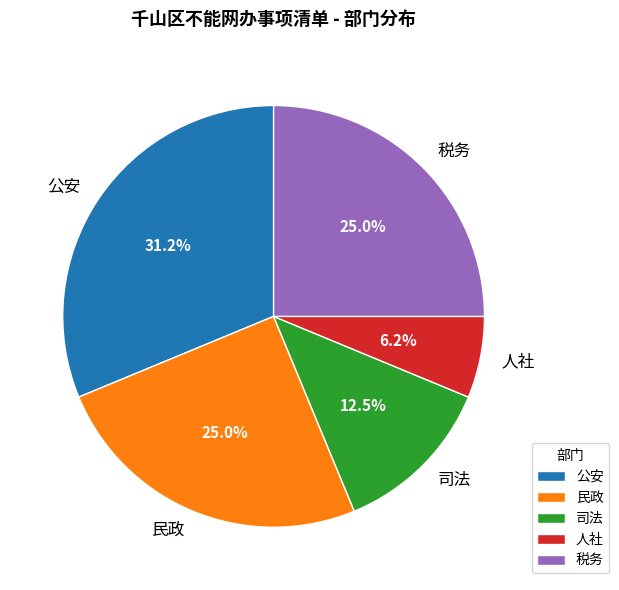

Between 税务 and 司法, which is larger?

税务